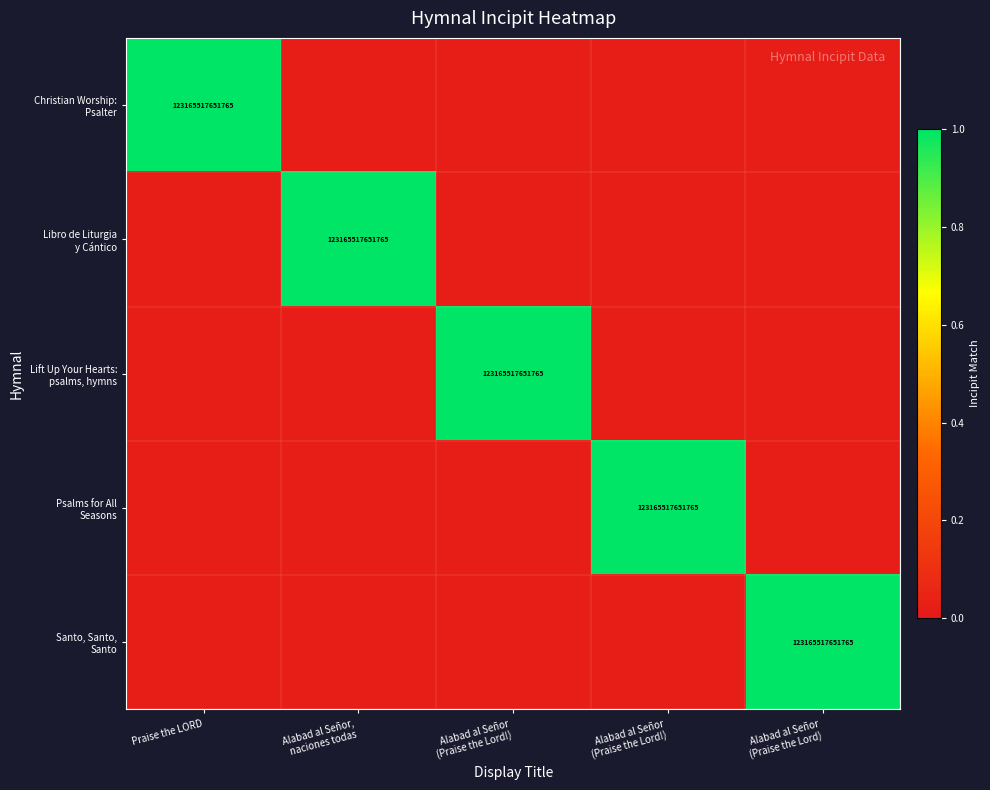

Count the number of data series in this chart.

5